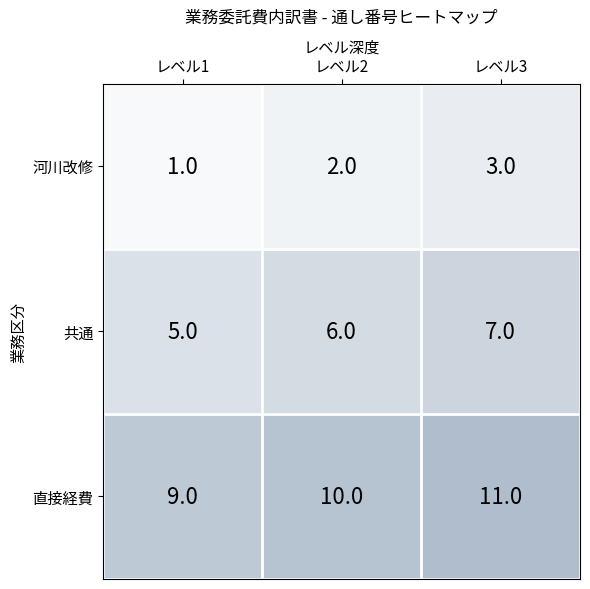

Which label corresponds to the smallest value in the chart?

レベル1